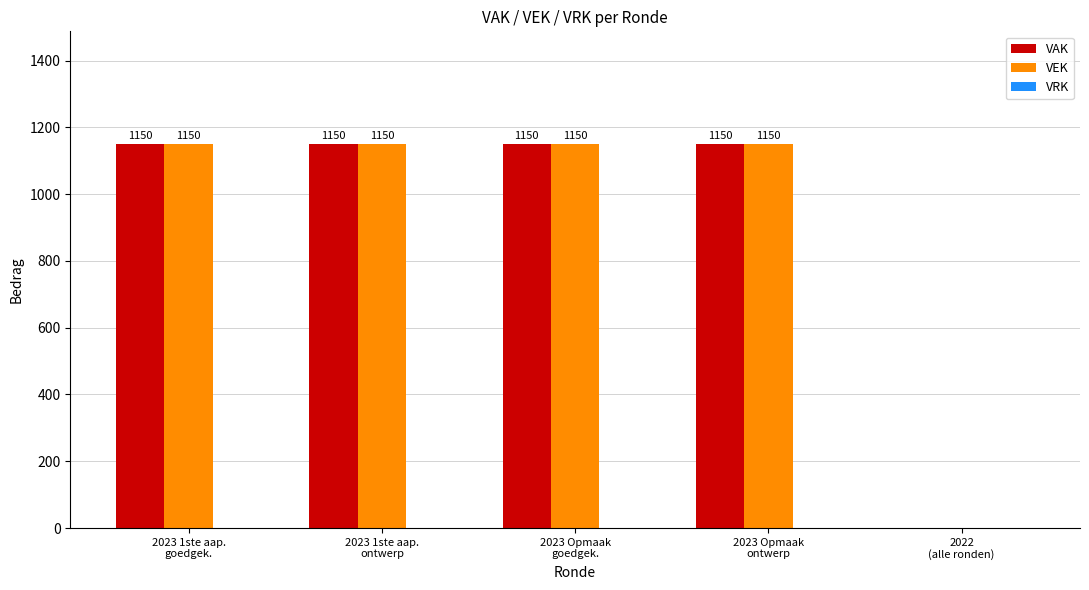

What is the average value of the VAK series?

920